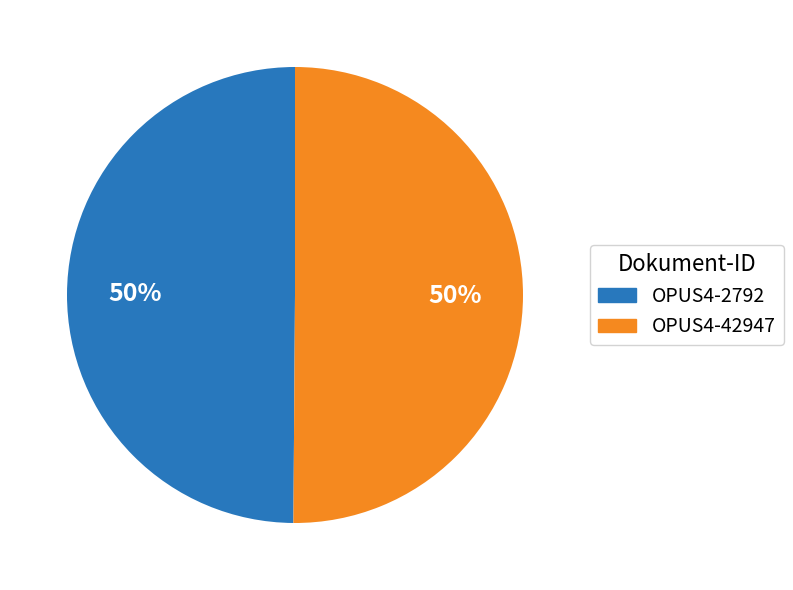

To the nearest percent, what portion does OPUS4-42947 represent?

50%